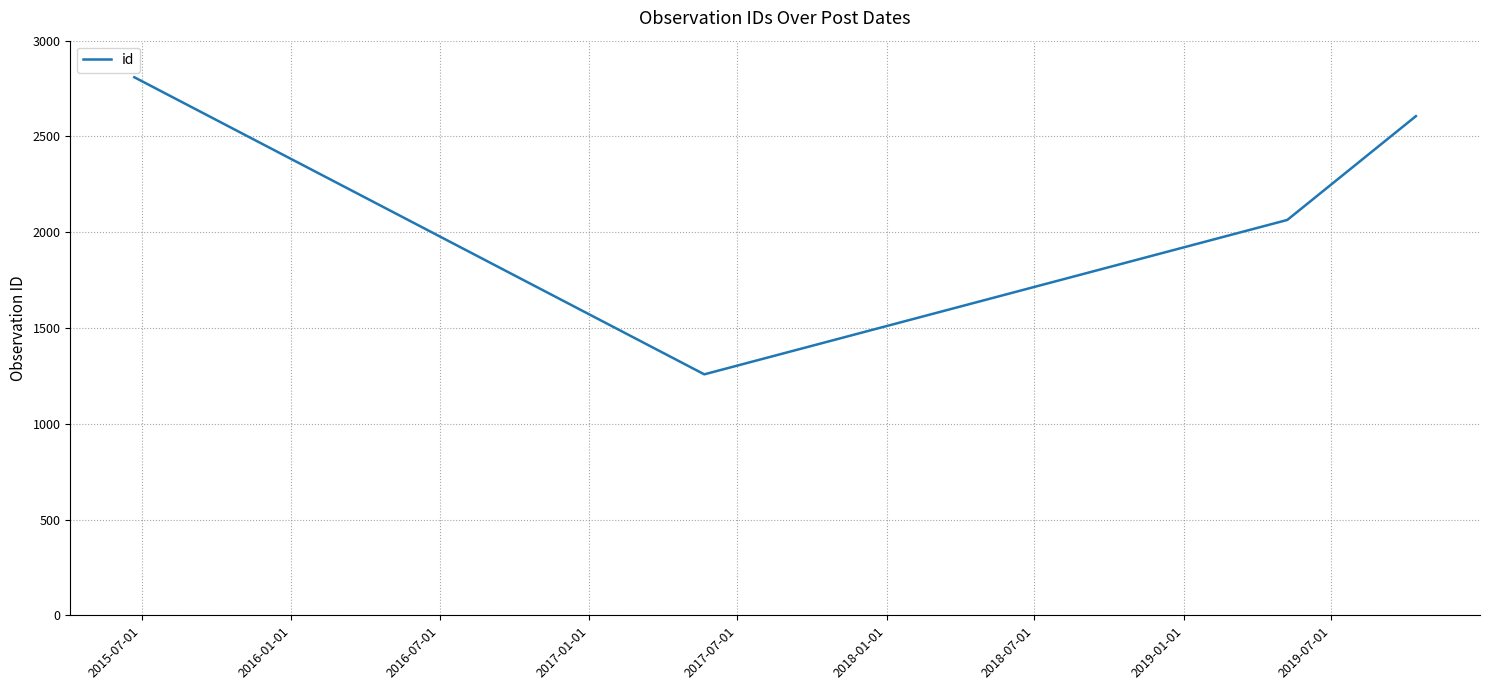

True or false: the data has more than 2 interior local peaks.

False